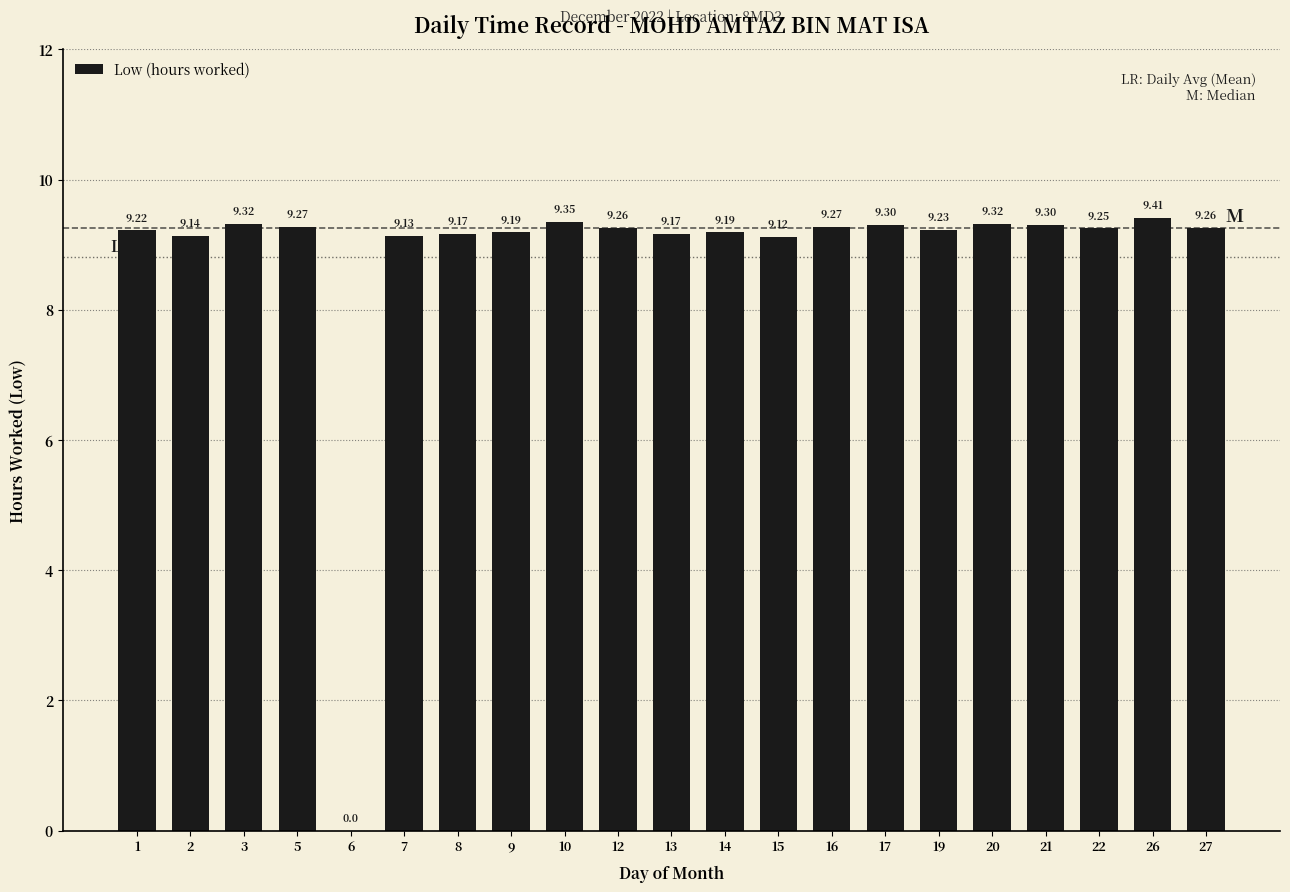

What is the ratio of the value at 27 to the value at 8?

1.0